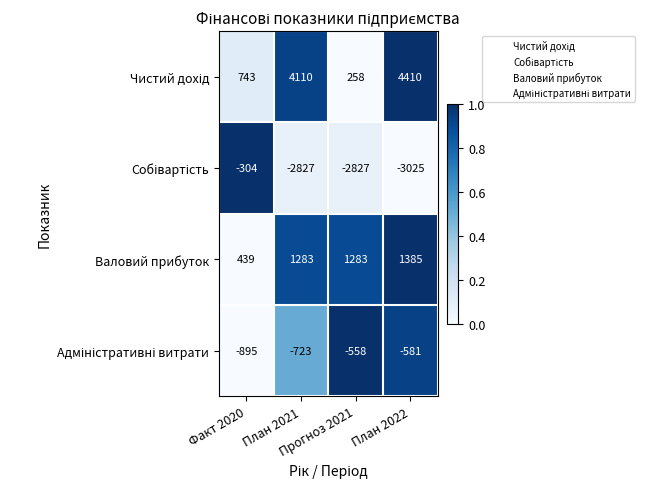

What is the smallest value displayed?

-3025